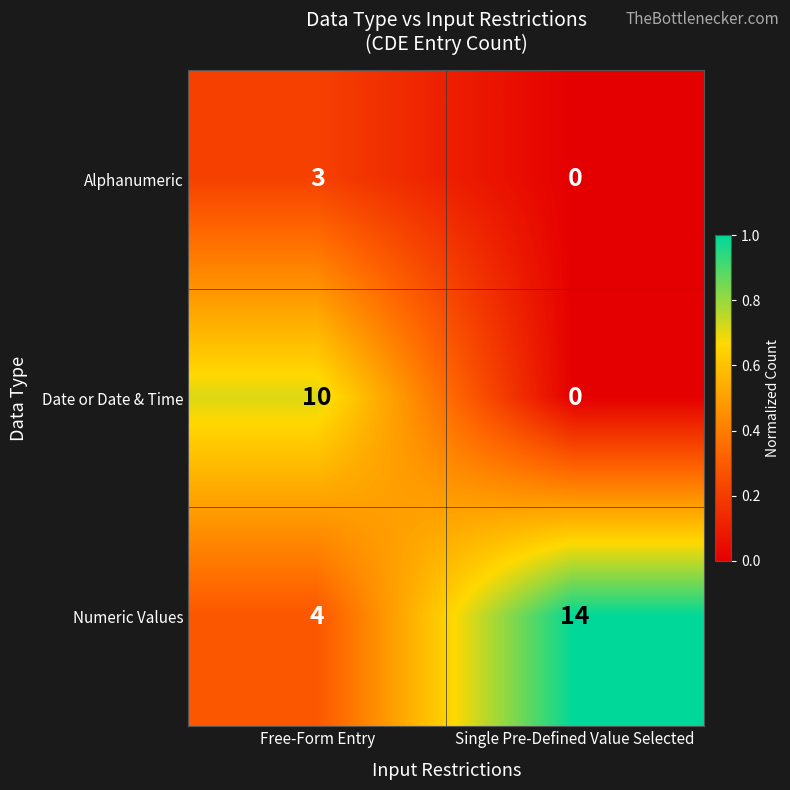

Is the value of Numeric Values at Single Pre-Defined Value Selected greater than the value of Date or Date & Time at Free-Form Entry?

Yes